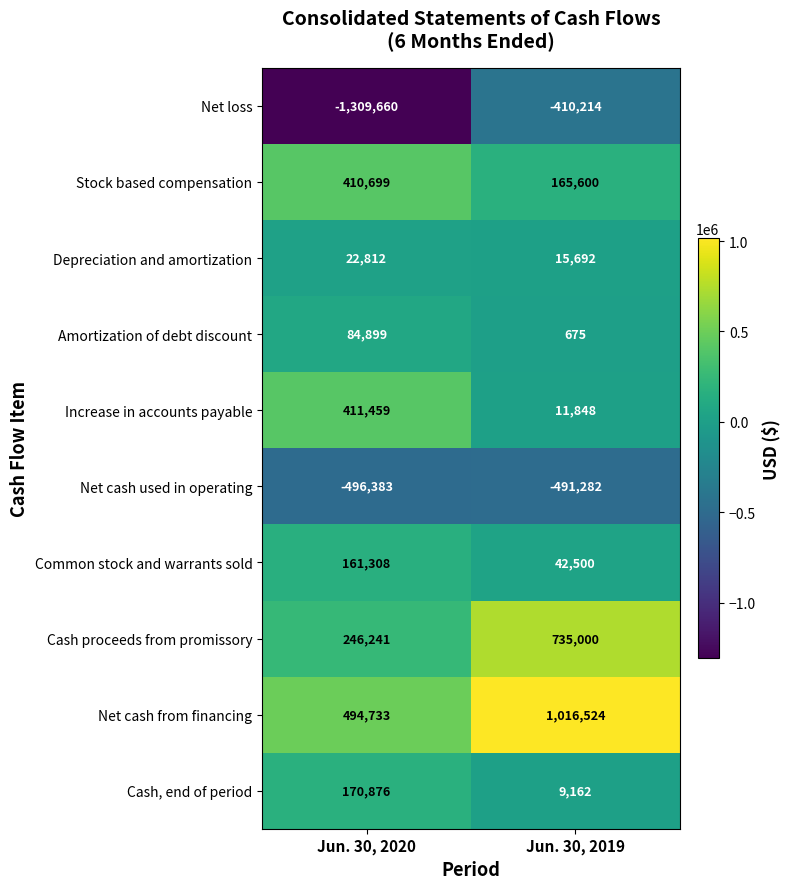

What is the minimum value shown in the chart?

-1309660